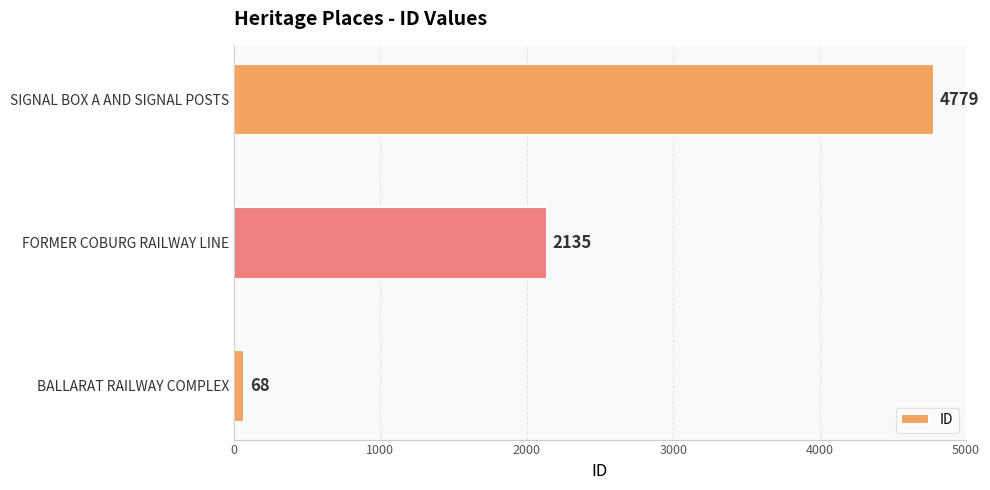

At which label is the value closest to 2423?

FORMER COBURG RAILWAY LINE